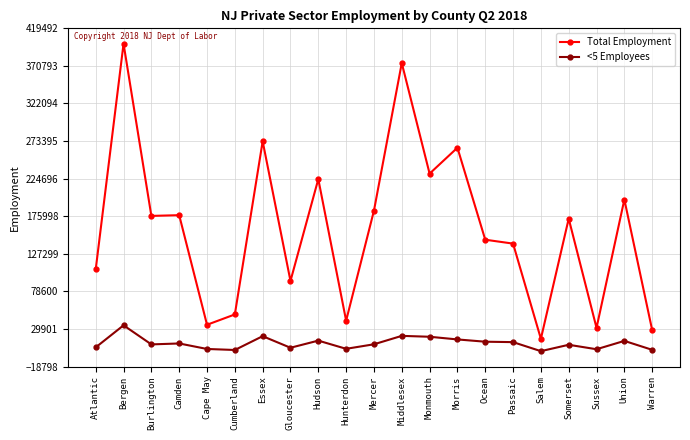

Count the number of categories in the chart.

21